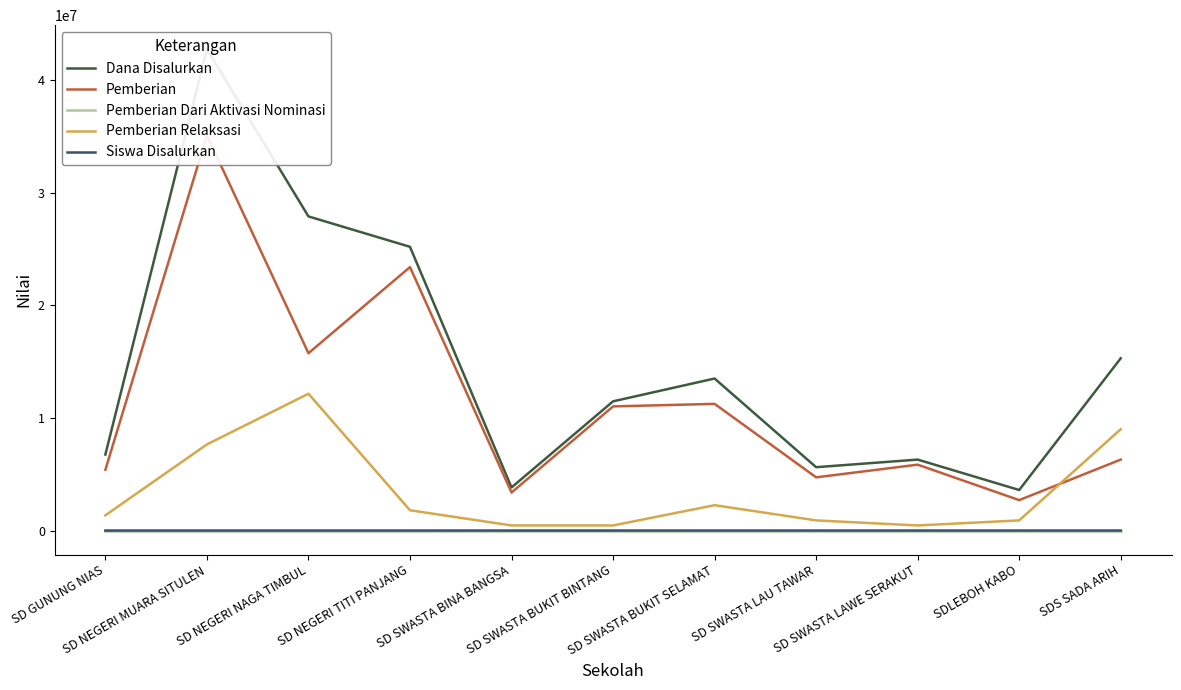

True or false: Pemberian Dari Aktivasi Nominasi has more than 0 points higher than both neighbors.

False